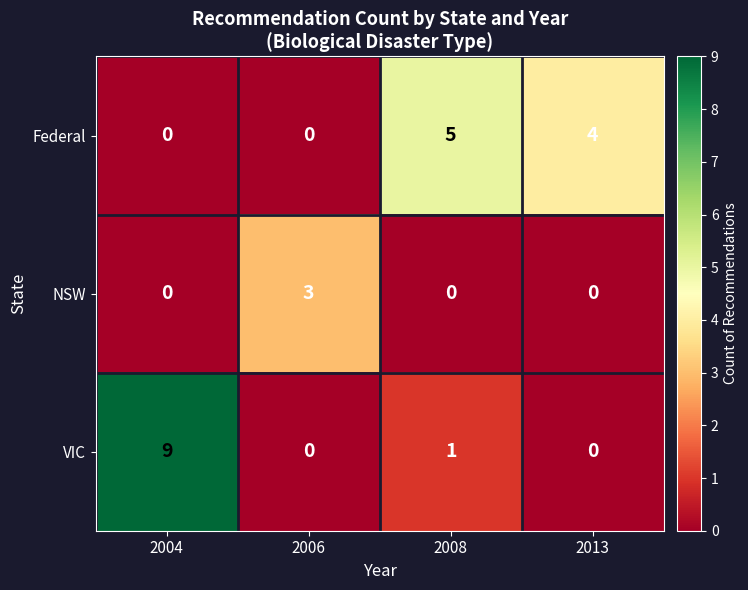

At how many categories does at least one series exceed 1?

4